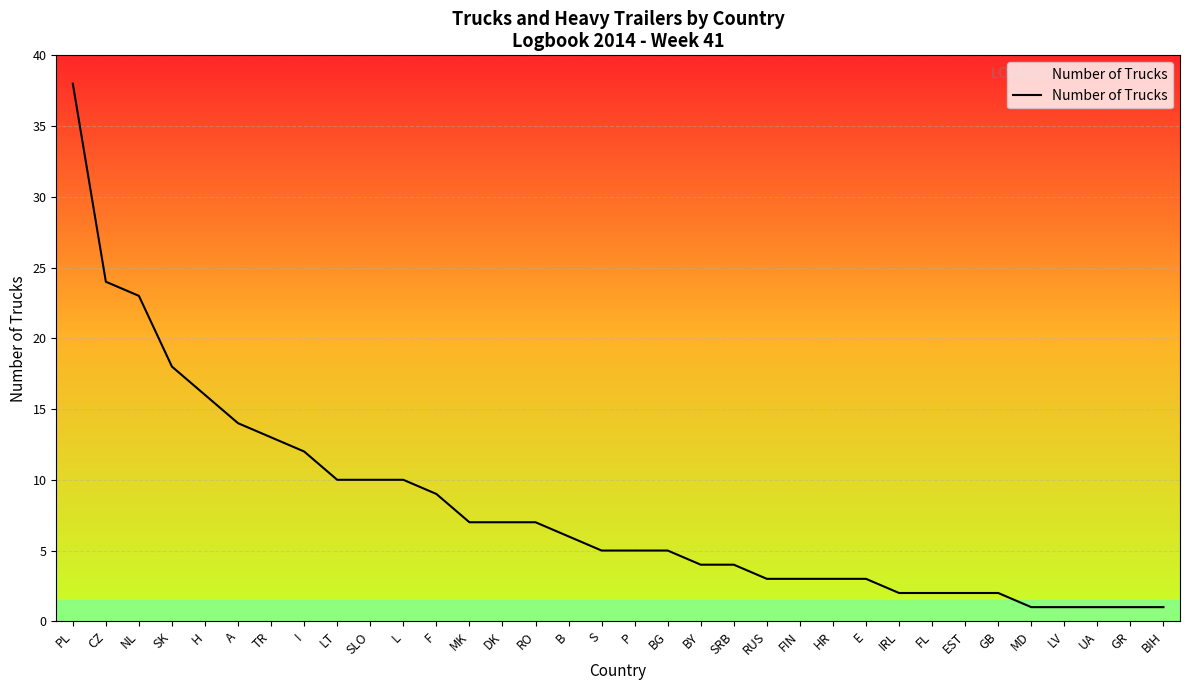

Reading left to right, list all the values displayed in this chart.

38	24	23	18	16	14	13	12	10	10	10	9	7	7	7	6	5	5	5	4	4	3	3	3	3	2	2	2	2	1	1	1	1	1